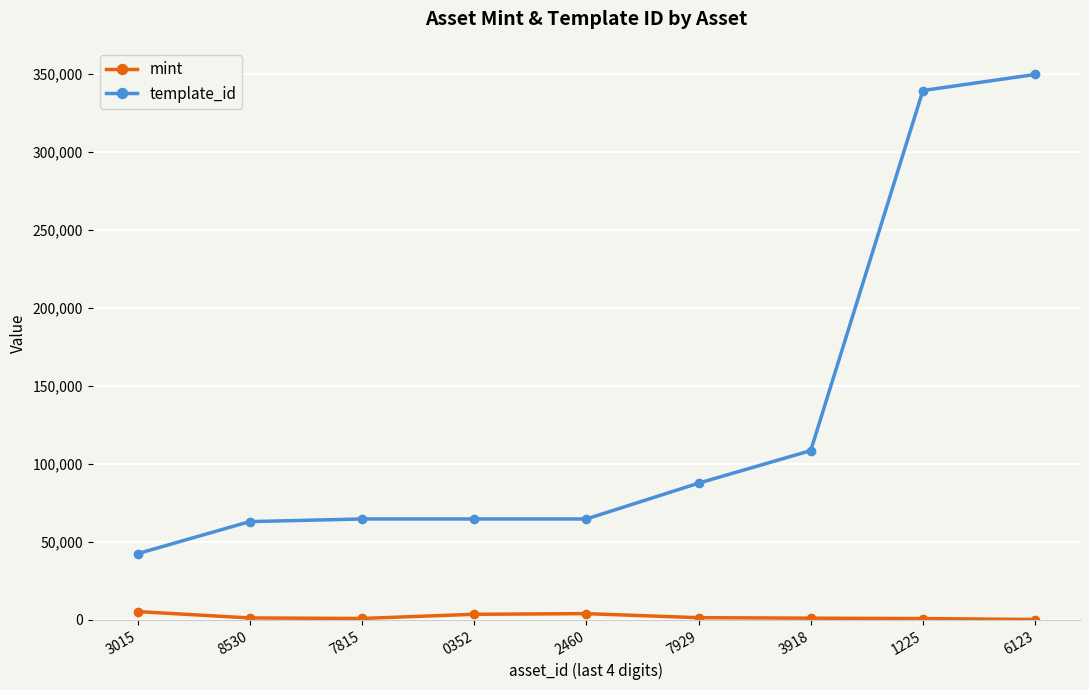

How many categories are shown in the chart?

9